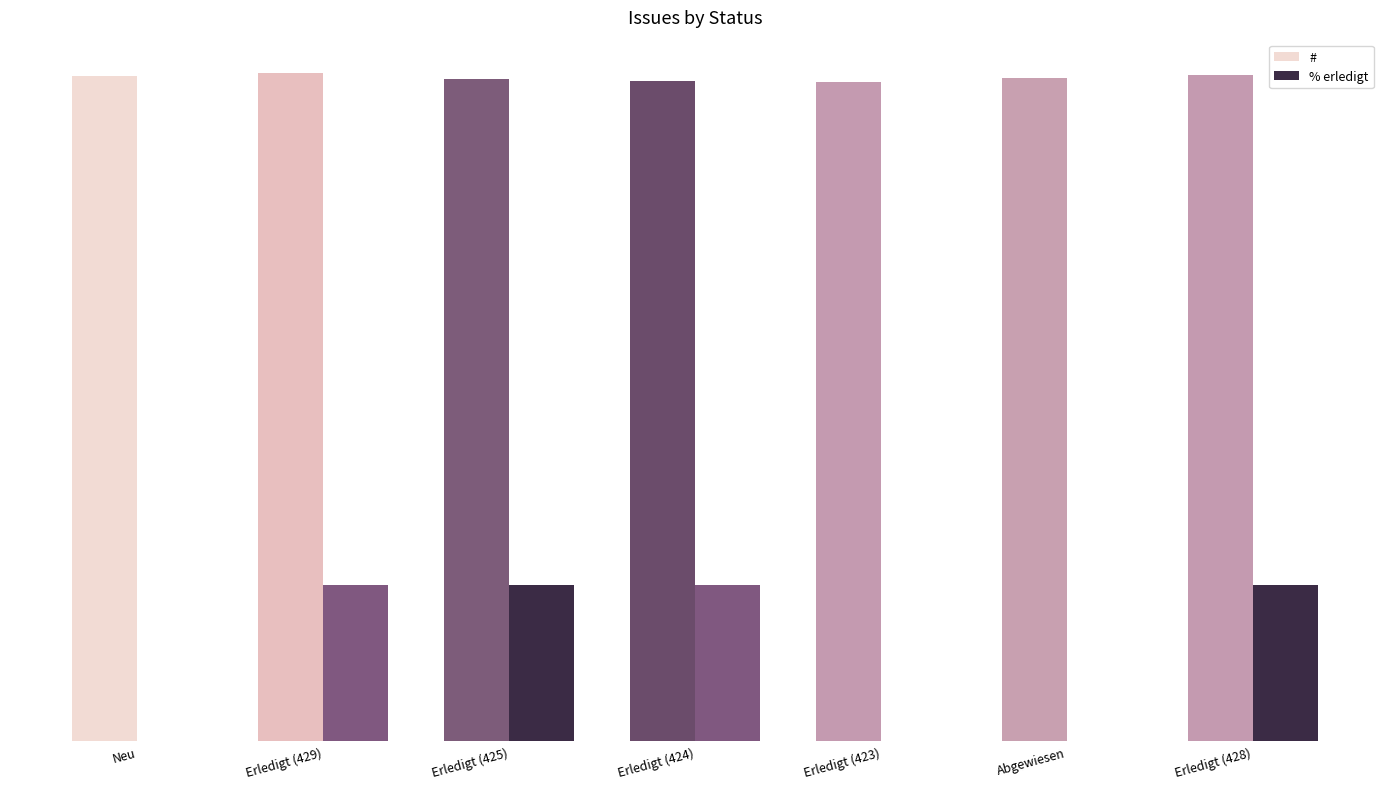

Are the bars grouped side by side (vs. stacked)?

Yes